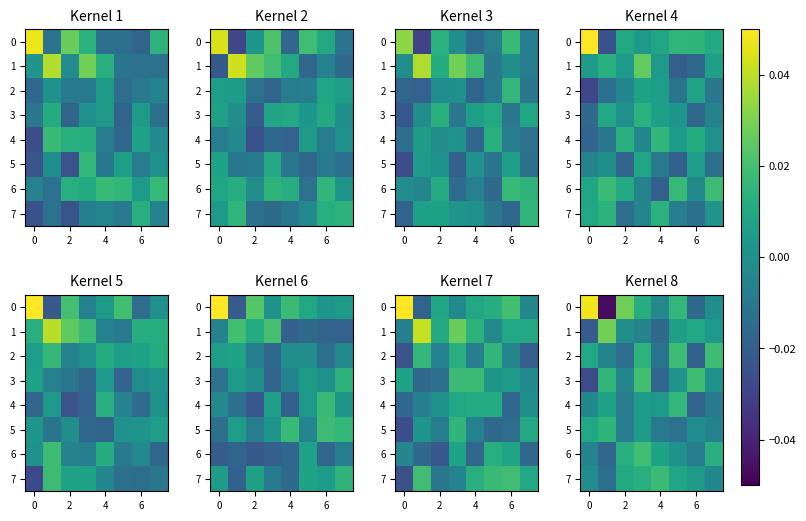

Count the number of categories in the chart.

8